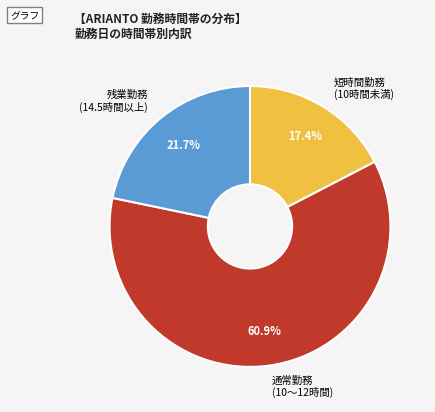

Rank the categories by value from highest to lowest.

通常勤務 (10〜12時間), 残業勤務 (14.5時間以上), 短時間勤務 (10時間未満)